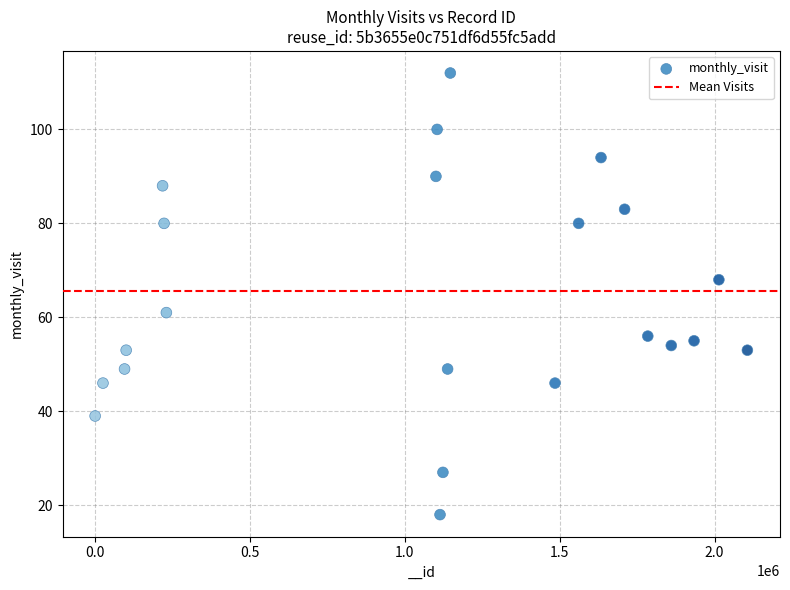

What is the range of Y values (max minus min)?

94